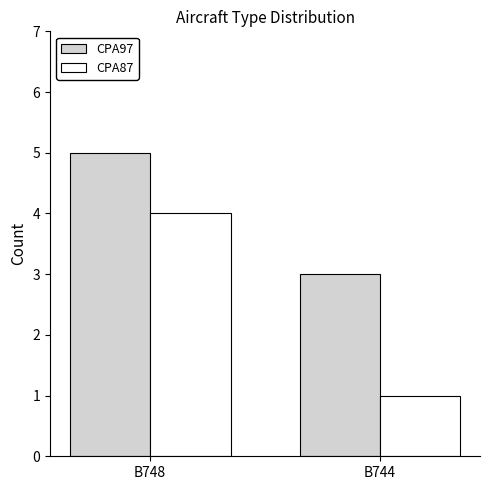

What is the value of the CPA87 bar at the 2nd from the left?

1